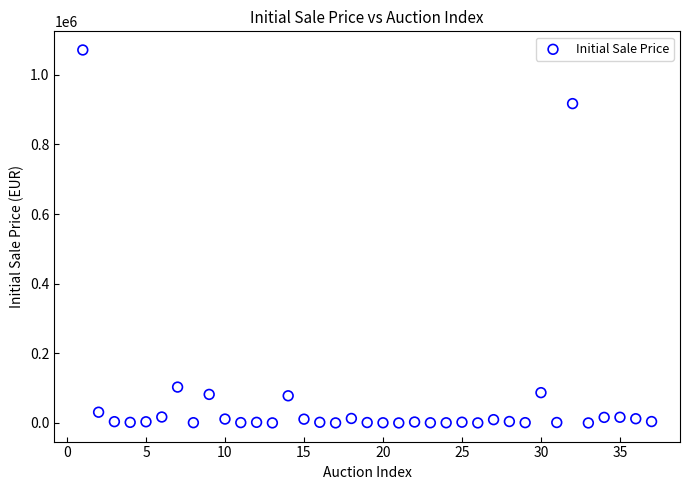

What is the range of Y values (max minus min)?

1070932